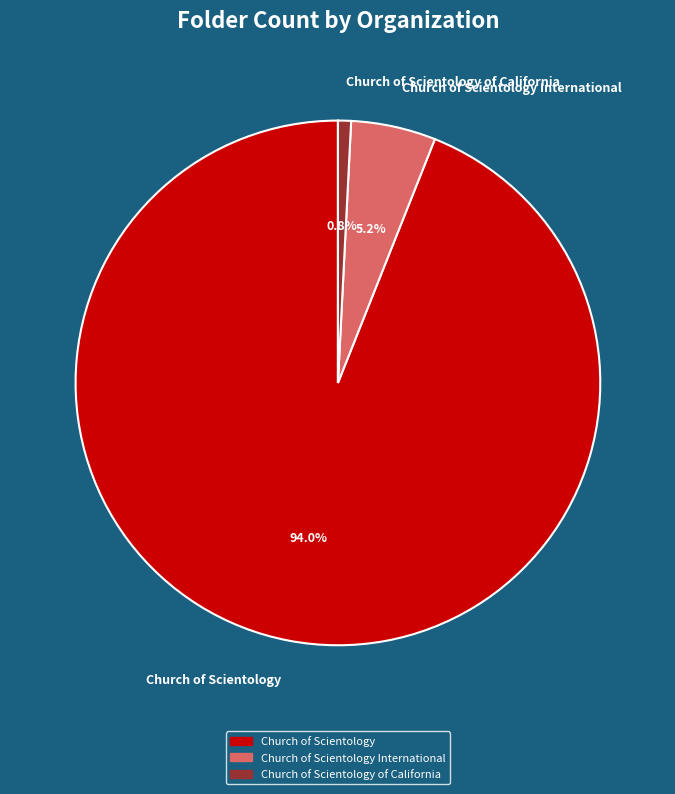

Is it true that Church of Scientology of California is 1% of the pie?

True